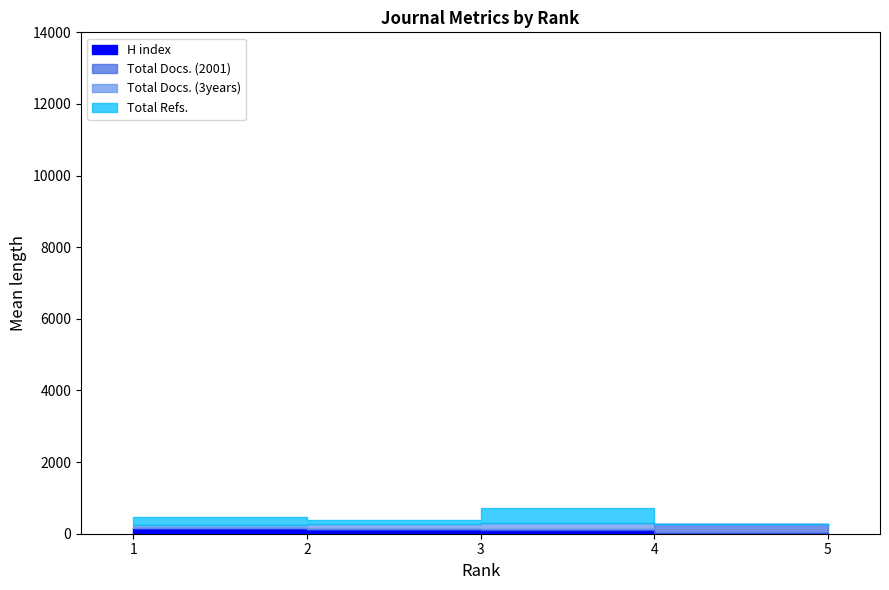

Is the value of Total Docs. (3years) at 1 greater than the value of H index at 4?

Yes